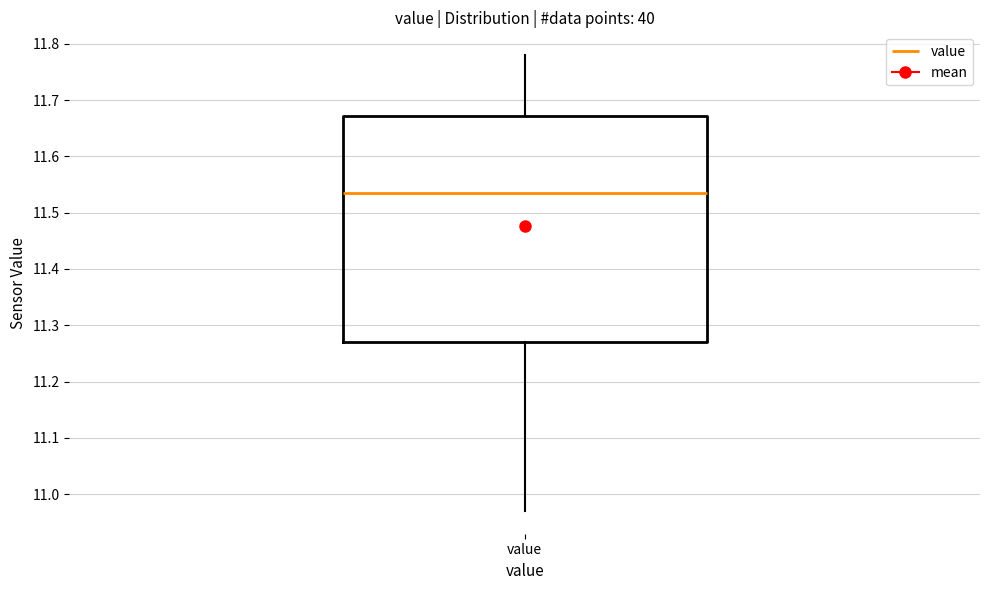

Where does the lower whisker of the box for value end on the y-axis? The values are not printed on the chart, so give them approximately, as read against the axis.

10.97